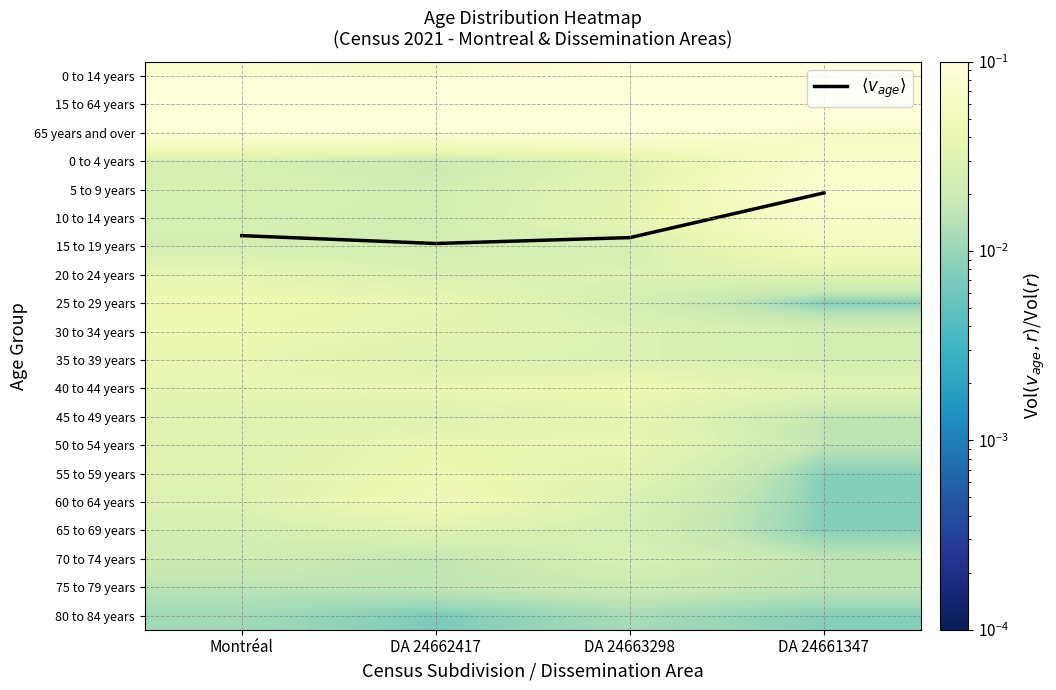

How many categories are shown in the chart?

4